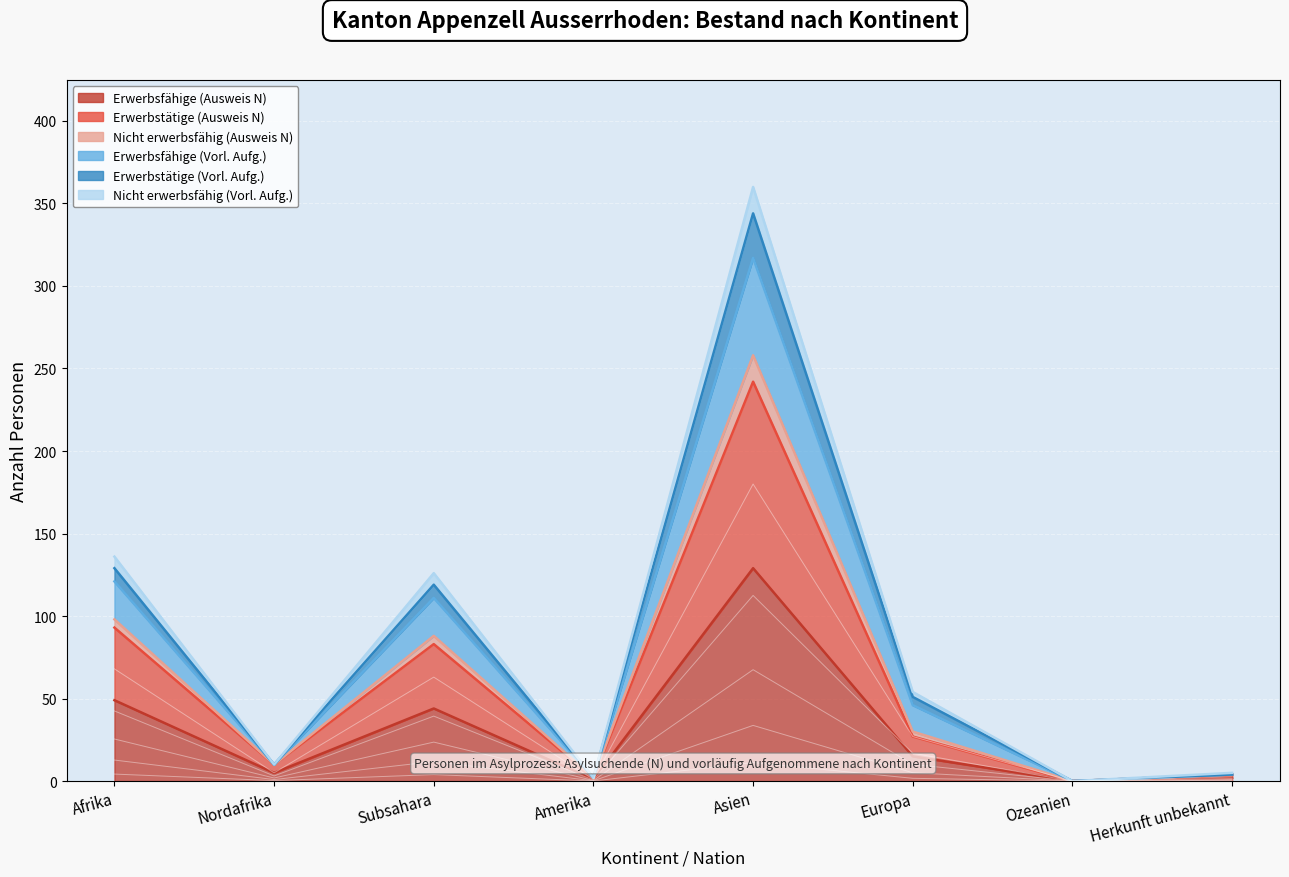

How many lines are shown in the chart?

6